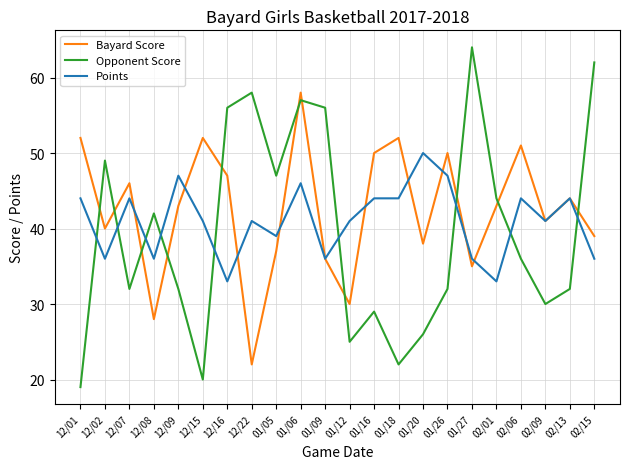

Which series has the largest range (max minus min)?

Opponent Score